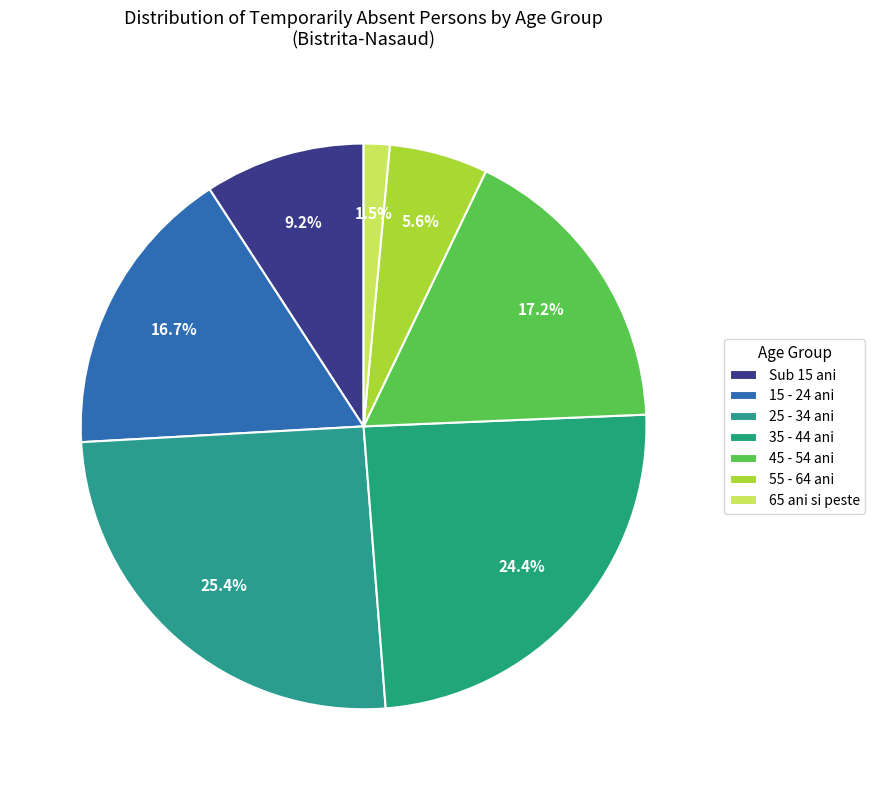

How many slices are in this pie chart?

7